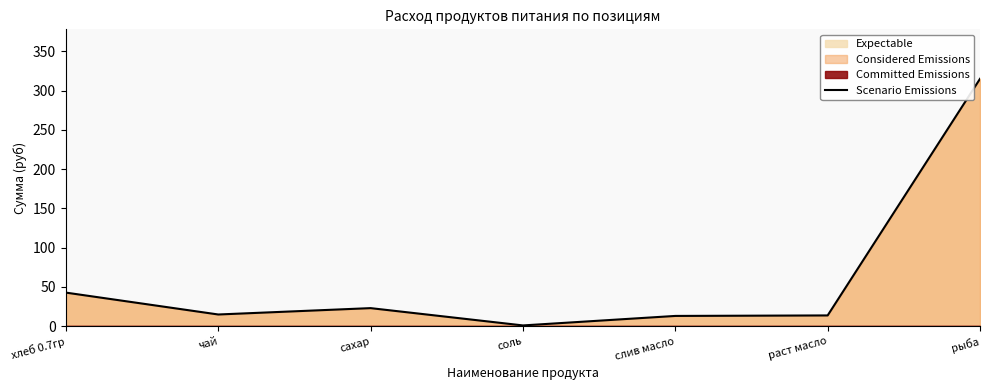

True or false: the data shows 22.6 at чай.

False